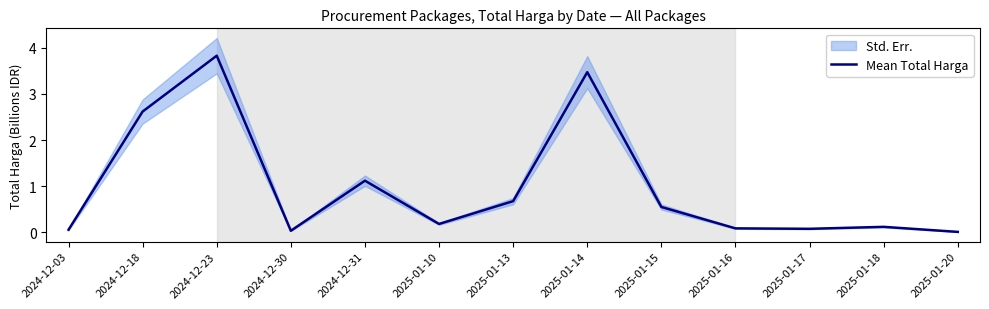

What is the sum of the values at 2025-01-16 and 2025-01-20?

0.1